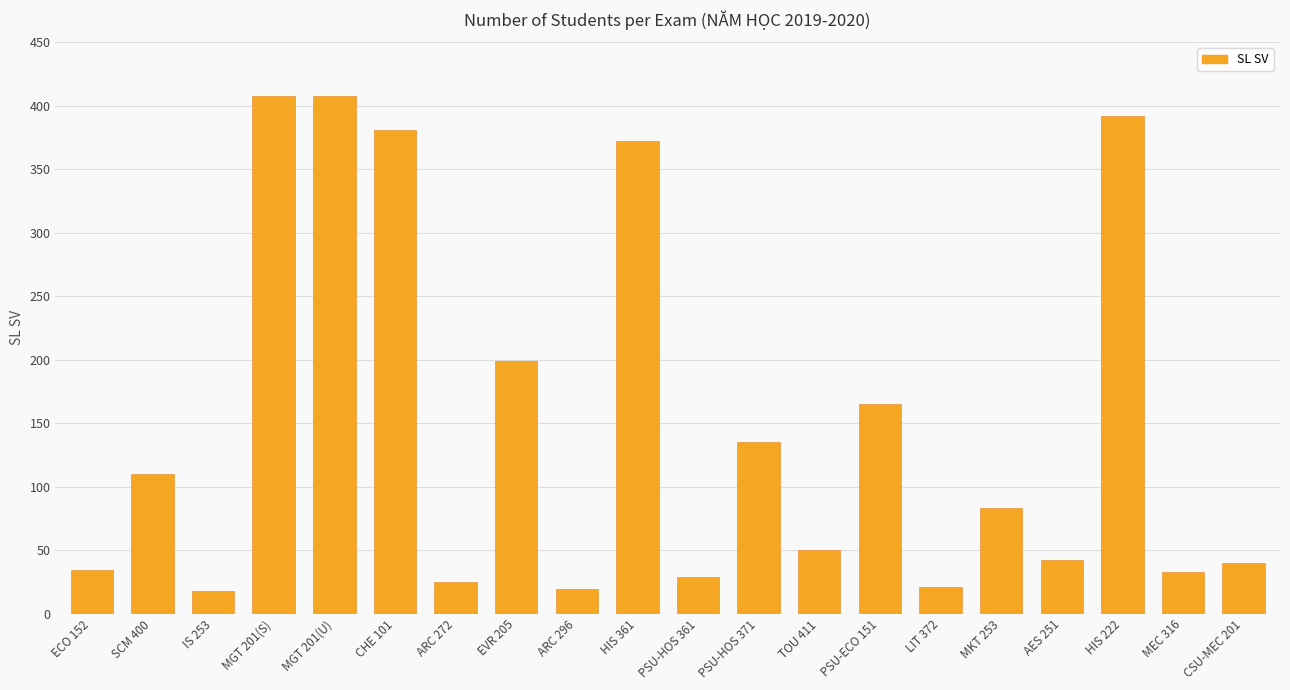

What is the minimum value shown in the chart?

18